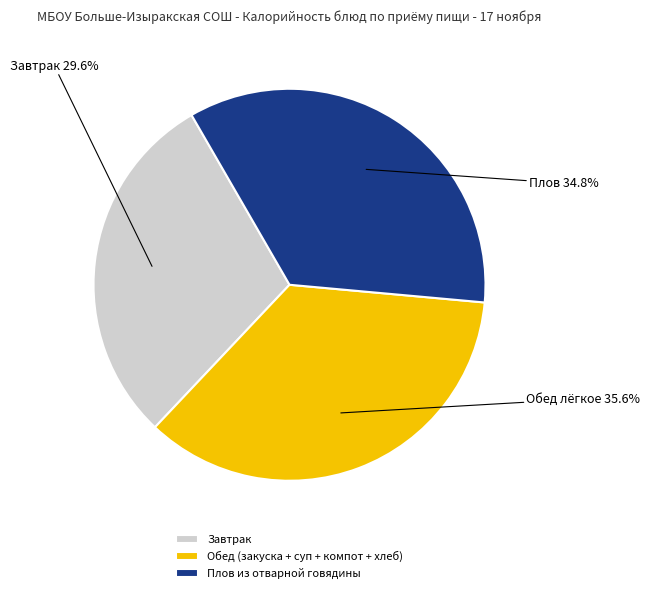

Is the sum of Обед (закуска + суп + компот + хлеб) and Завтрак greater than half?

Yes